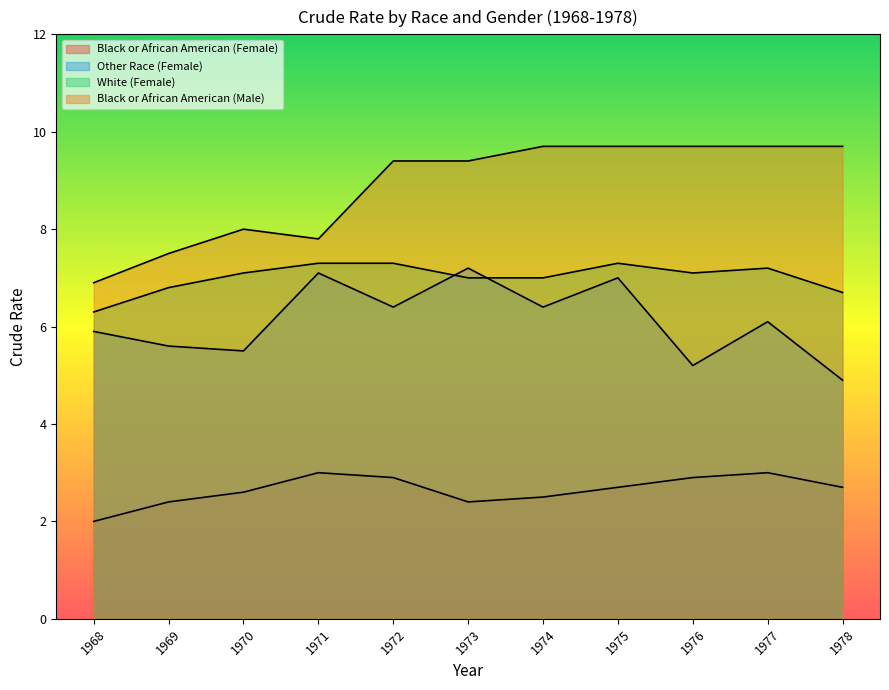

Where does the Black or African American (Male) series first go above 9?

1972